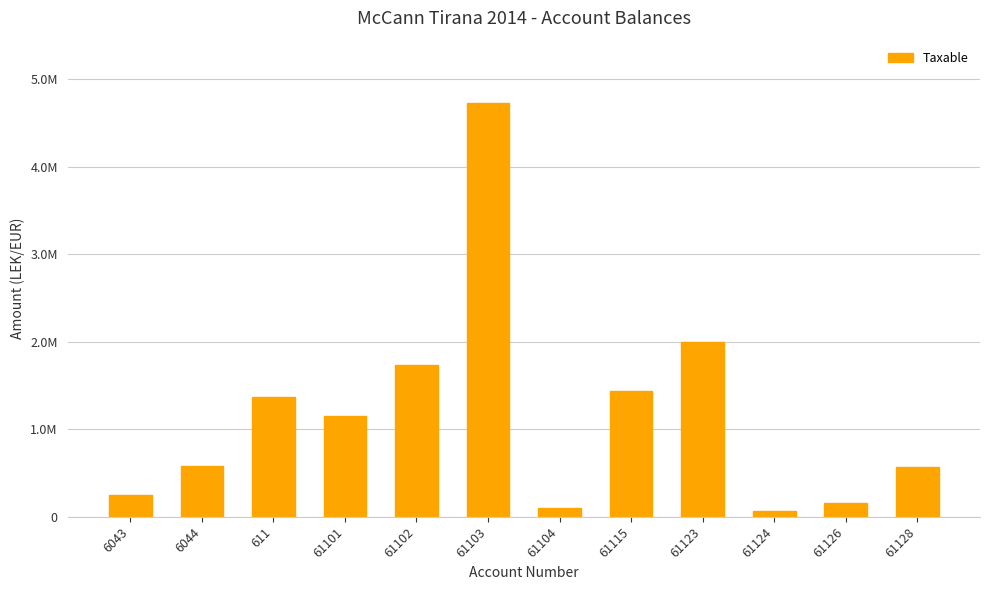

Are the bars horizontal?

No